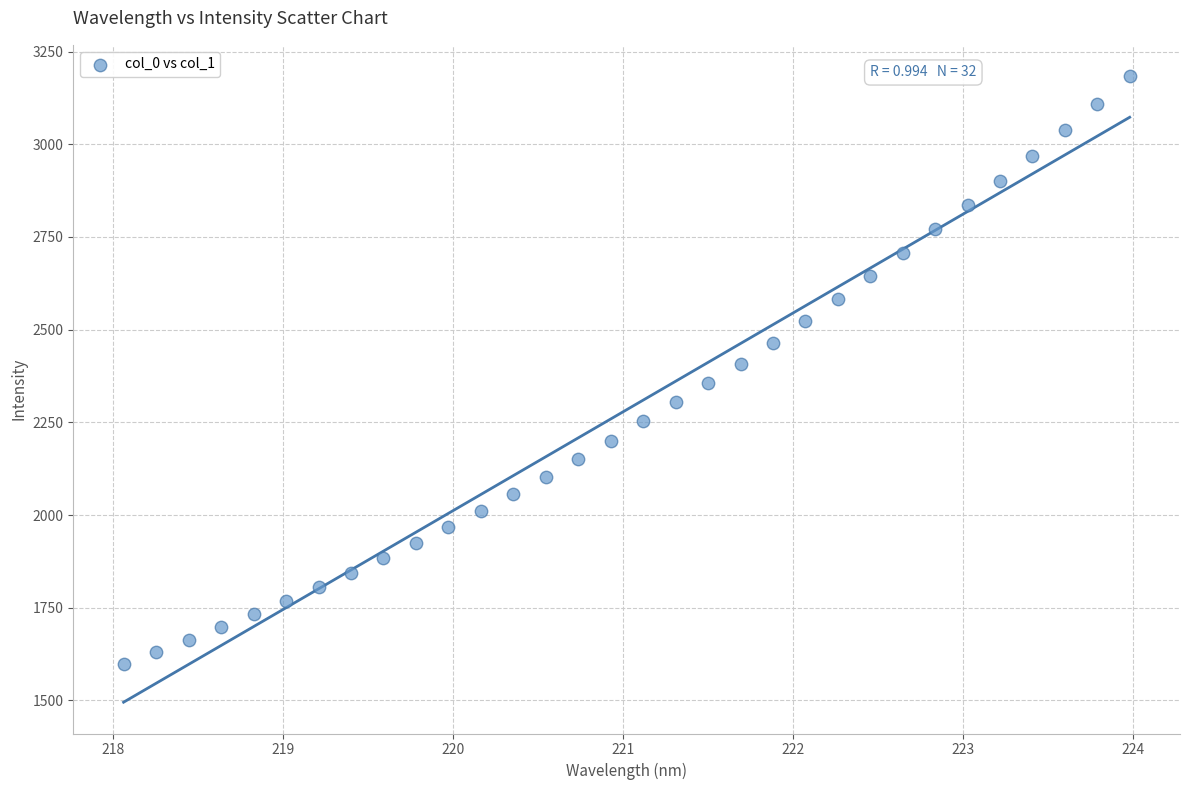

What is the range of Y values (max minus min)?

1585.3